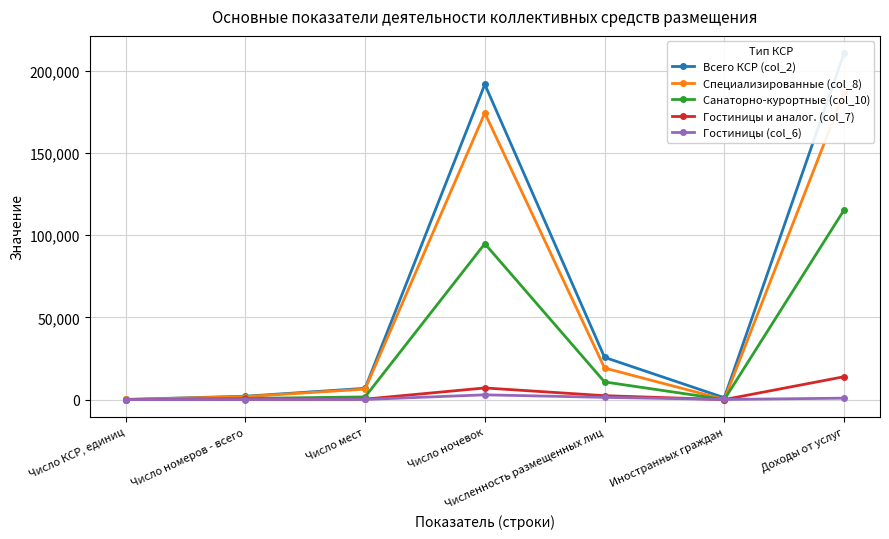

Is it true that Гостиницы и аналог. (col_7) equals 2363.0 at Численность размещенных лиц?

True